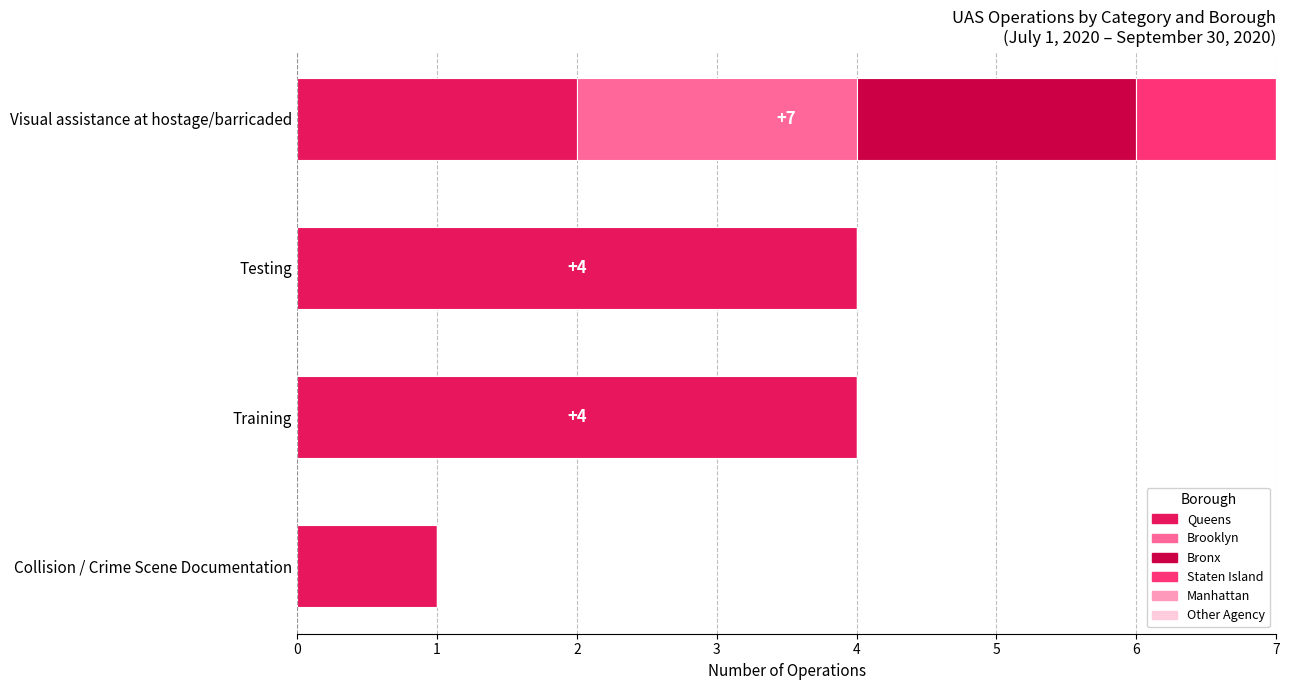

The value of Queens at Training is 2. True or false?

False